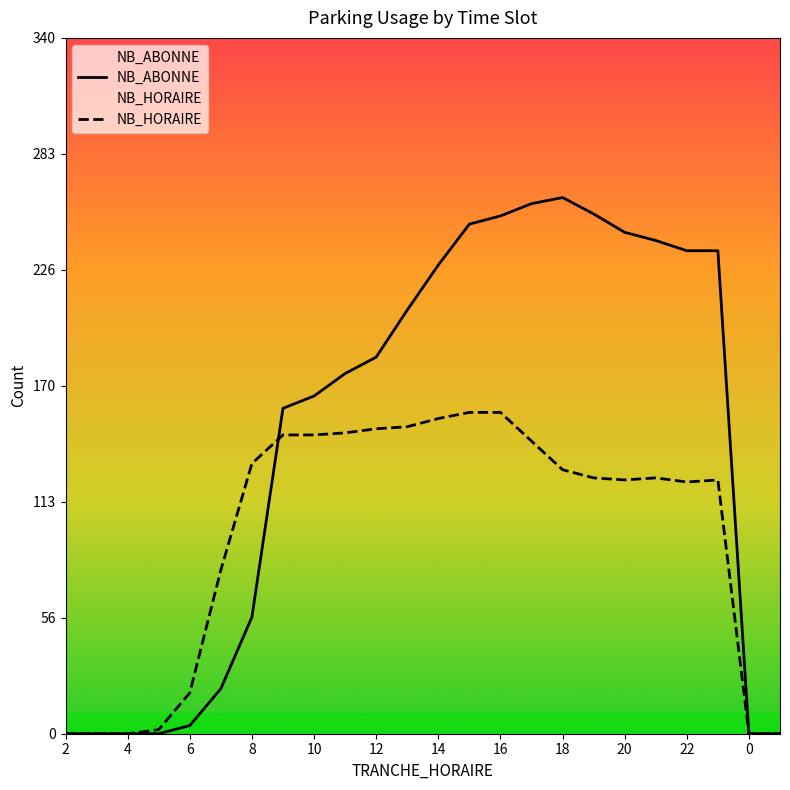

What are all the series names shown in the legend?

NB_HORAIRE, NB_ABONNE